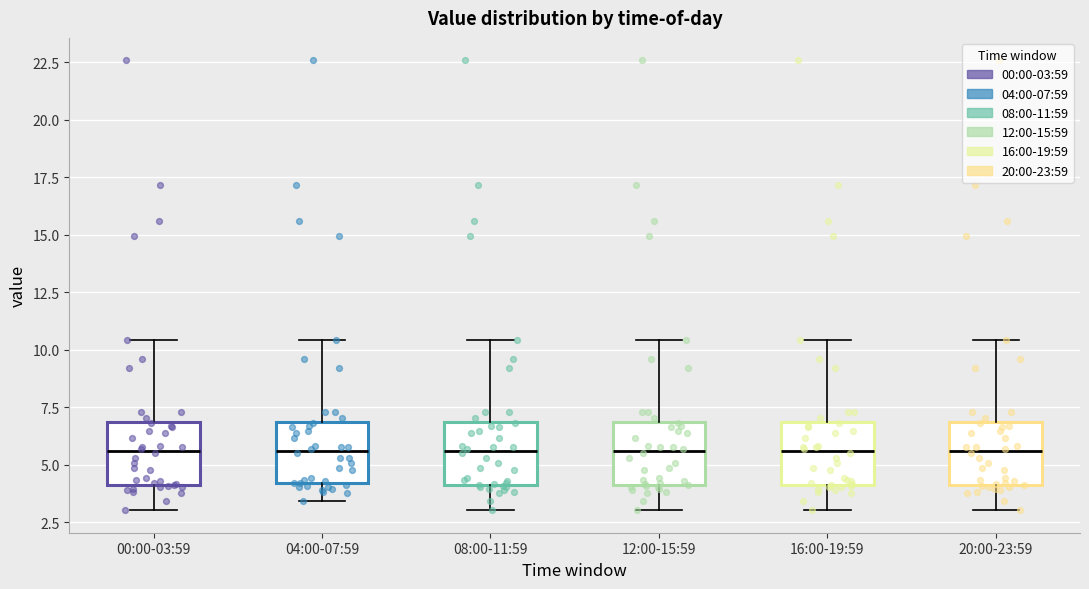

Reading left to right, read every box against the y-axis: the position of its median line, the range the box covers, and the ends of its whiskers. The values are not printed on the chart, so give them approximately, as read against the axis.

00:00-03:59: median 5.5, box 4.0 to 7.0, whiskers 3.0 to 10.5
04:00-07:59: median 5.5, box 4.0 to 7.0, whiskers 3.5 to 10.5
08:00-11:59: median 5.5, box 4.0 to 7.0, whiskers 3.0 to 10.5
12:00-15:59: median 5.5, box 4.0 to 7.0, whiskers 3.0 to 10.5
16:00-19:59: median 5.5, box 4.0 to 7.0, whiskers 3.0 to 10.5
20:00-23:59: median 5.5, box 4.0 to 7.0, whiskers 3.0 to 10.5